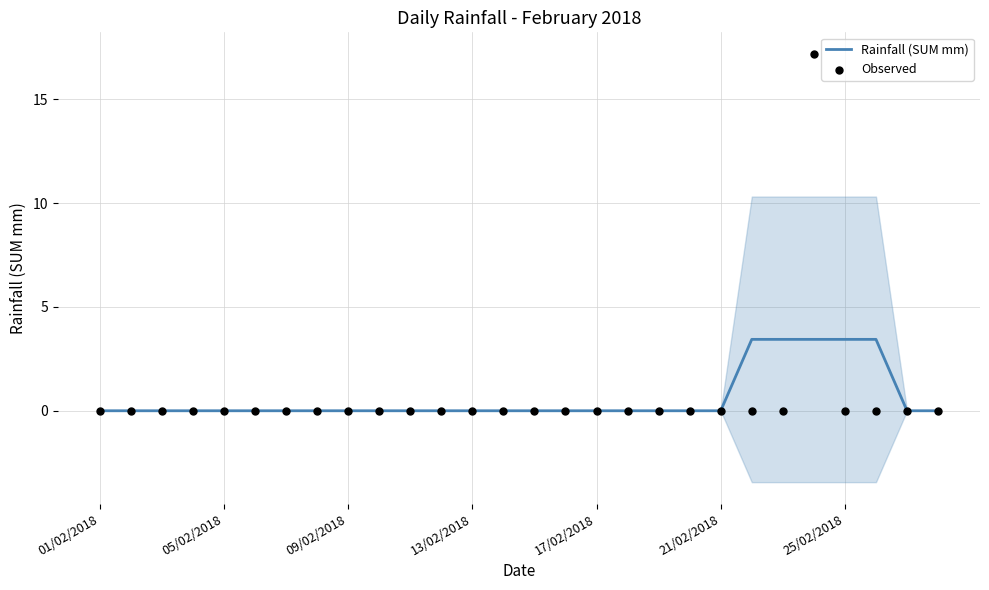

Which series contains the highest Y value?

Observed